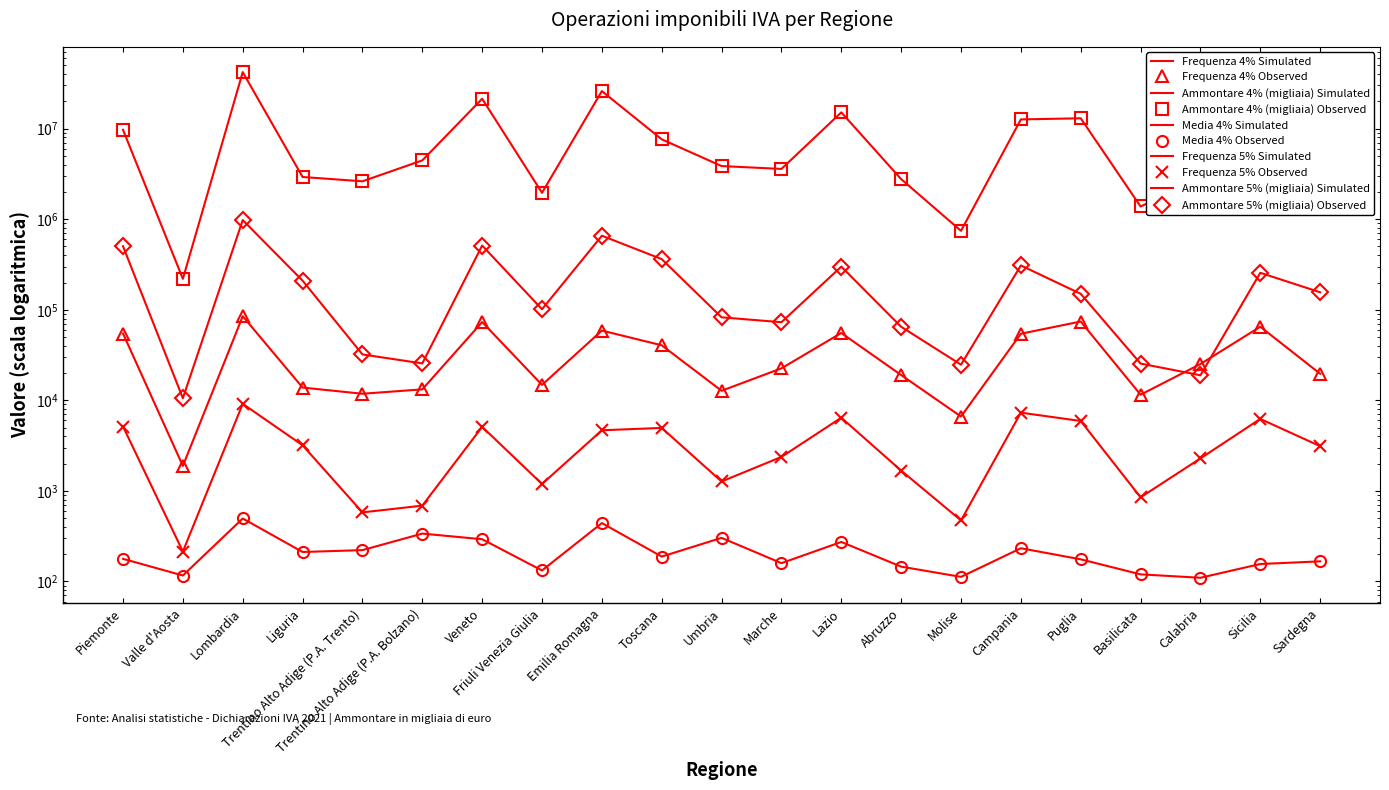

At which label does Ammontare 4% (migliaia) first exceed 3861918?

Piemonte